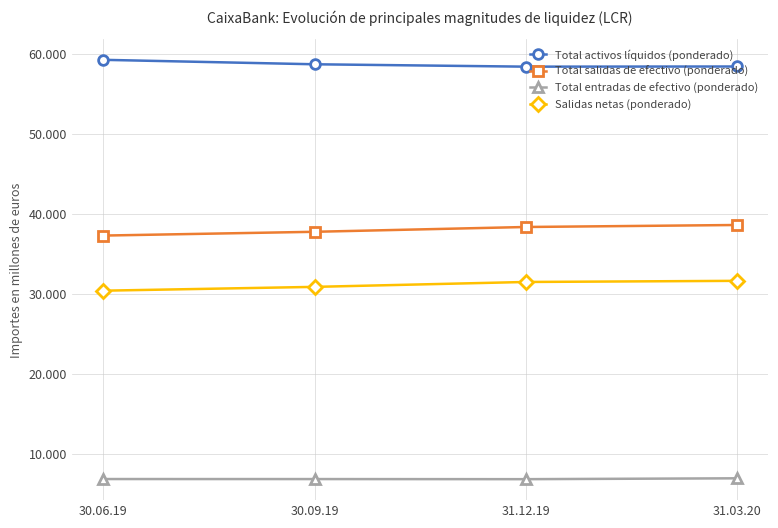

At which category is the sum across all series the highest?

31.03.20